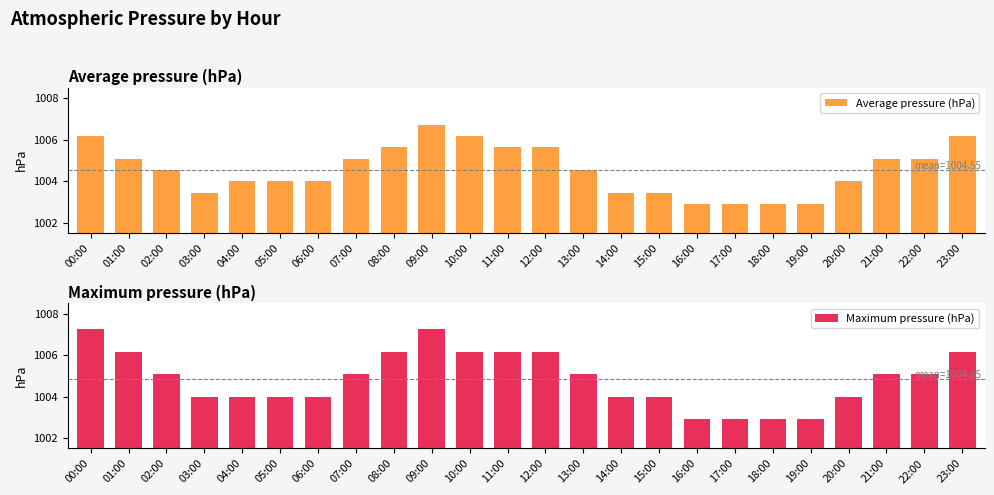

What is the average value of the Maximum pressure (hPa) series?

1004.8